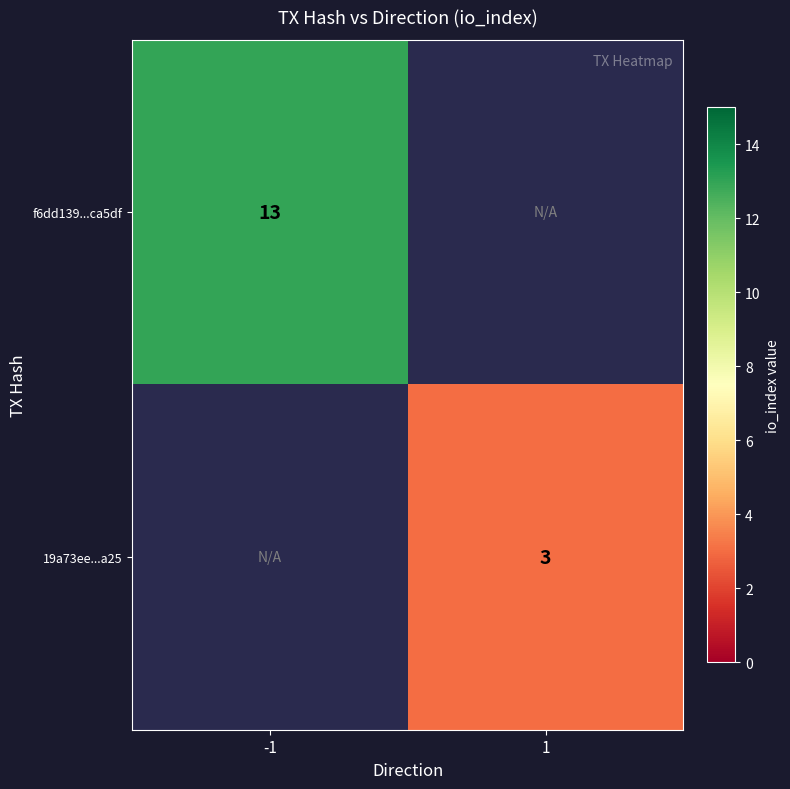

The value of 19a73ee...a25 at 1 is 3. True or false?

True